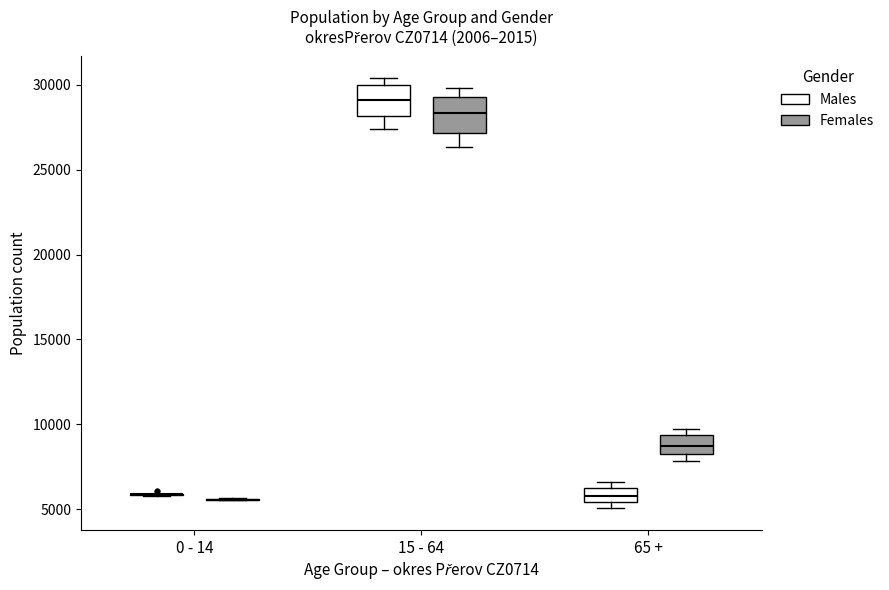

Reading left to right, transcribe this box plot: for each box, give where its median line is, the range the box spans, and where its two whiskers end, as read against the y-axis. The values are not printed on the chart, so give them approximately, as read against the axis.

0 - 14 (Males): box collapsed to a line at 6000, whiskers 6000 to 6000
0 - 14 (Females): box collapsed to a line at 5500, whiskers 5500 to 5500
15 - 64 (Males): median 29000, box 28000 to 30000, whiskers 27500 to 30500
15 - 64 (Females): median 28500, box 27000 to 29500, whiskers 26500 to 30000
65 + (Males): median 6000, box 5500 to 6500, whiskers 5000 to 6500 (just above the box's upper edge)
65 + (Females): median 8500, box 8000 to 9500, whiskers 8000 (just below the box's lower edge) to 9500 (just above the box's upper edge)